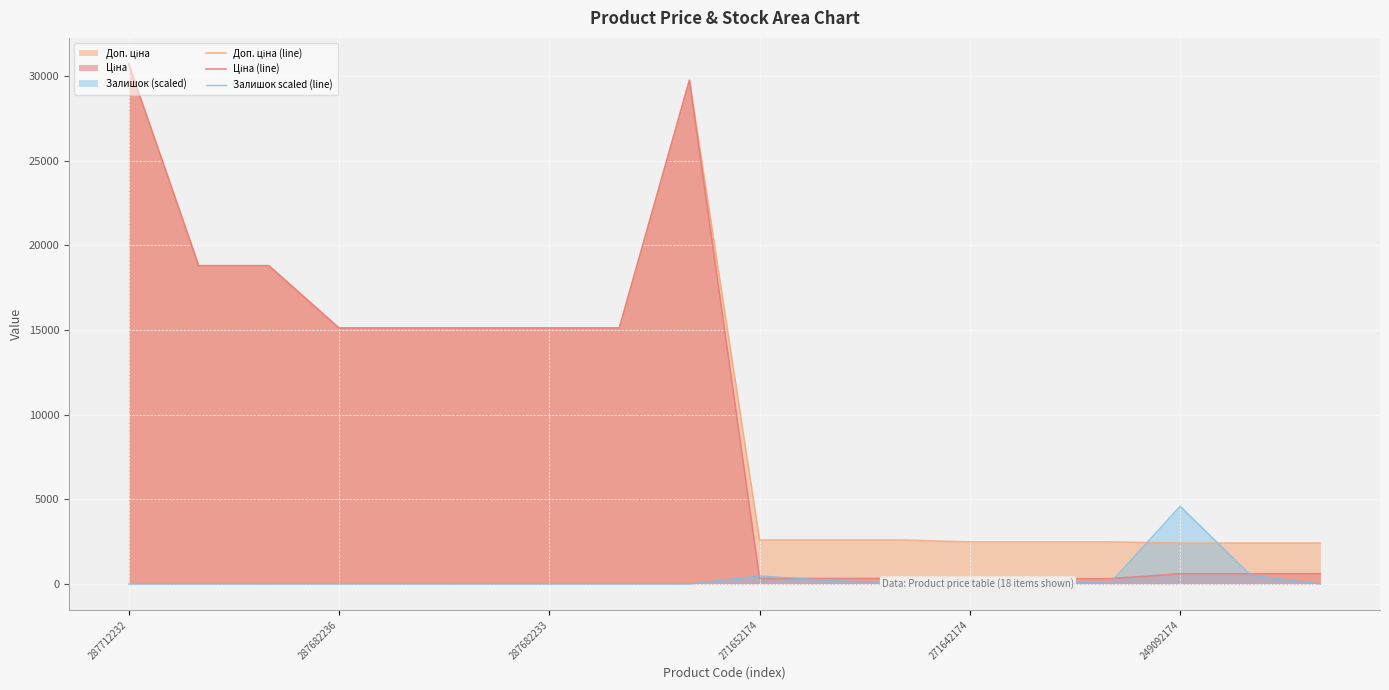

Is the value of Ціна (line) at 287682233 greater than the value of Доп. ціна (line) at 287712232?

No